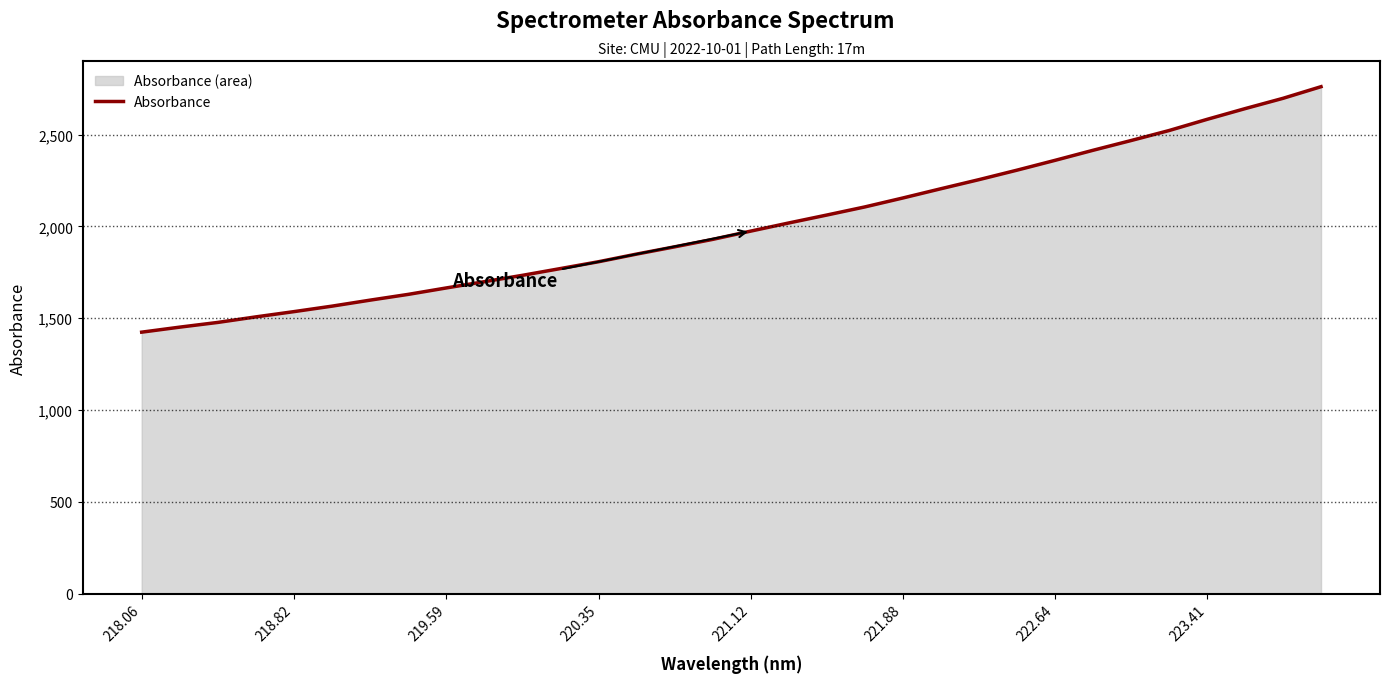

Is it true that the value at 221.12 is 1974.0?

True